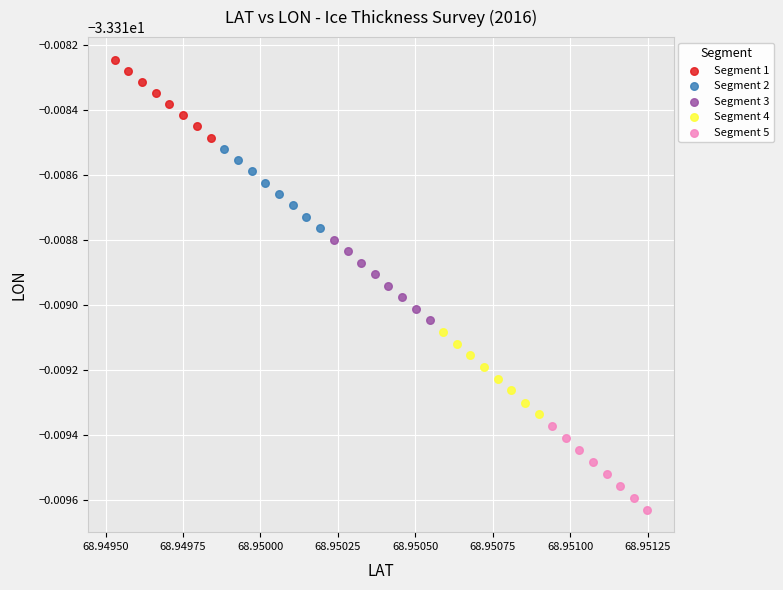

Which series contains the highest Y value?

Segment 1